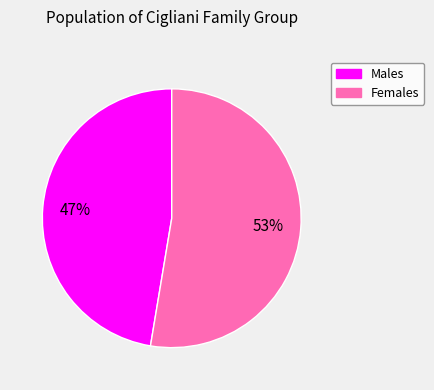

To the nearest percent, what is the average slice percentage?

50%